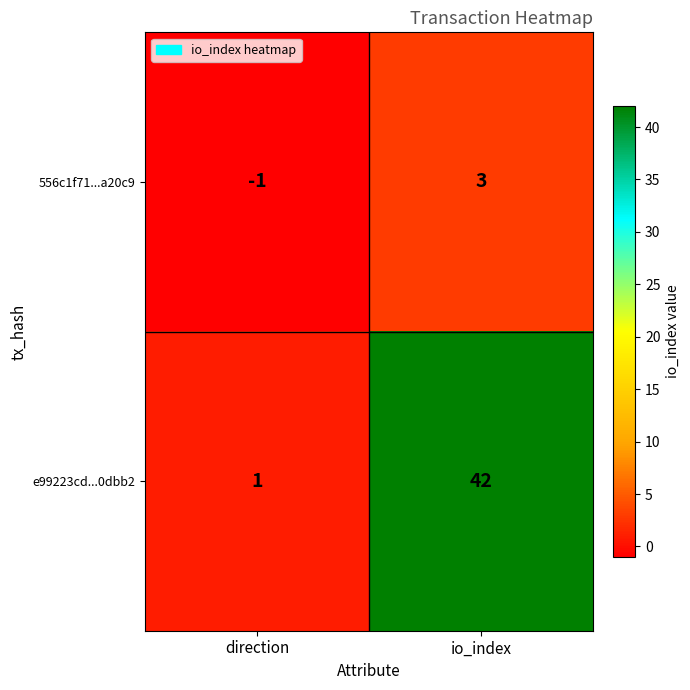

Which series changed the most between direction and io_index?

e99223cd...0dbb2